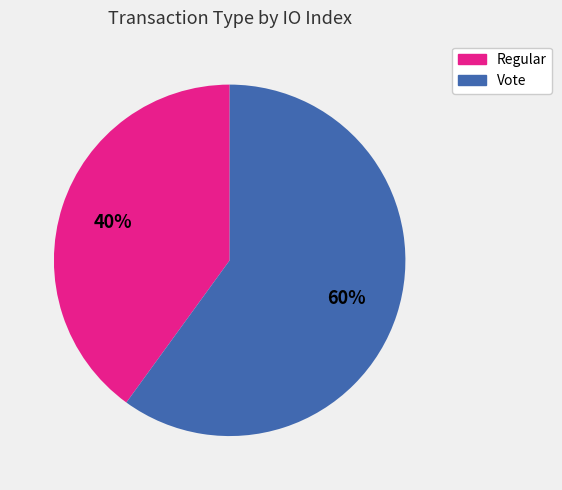

Is there a majority slice in this chart?

Yes